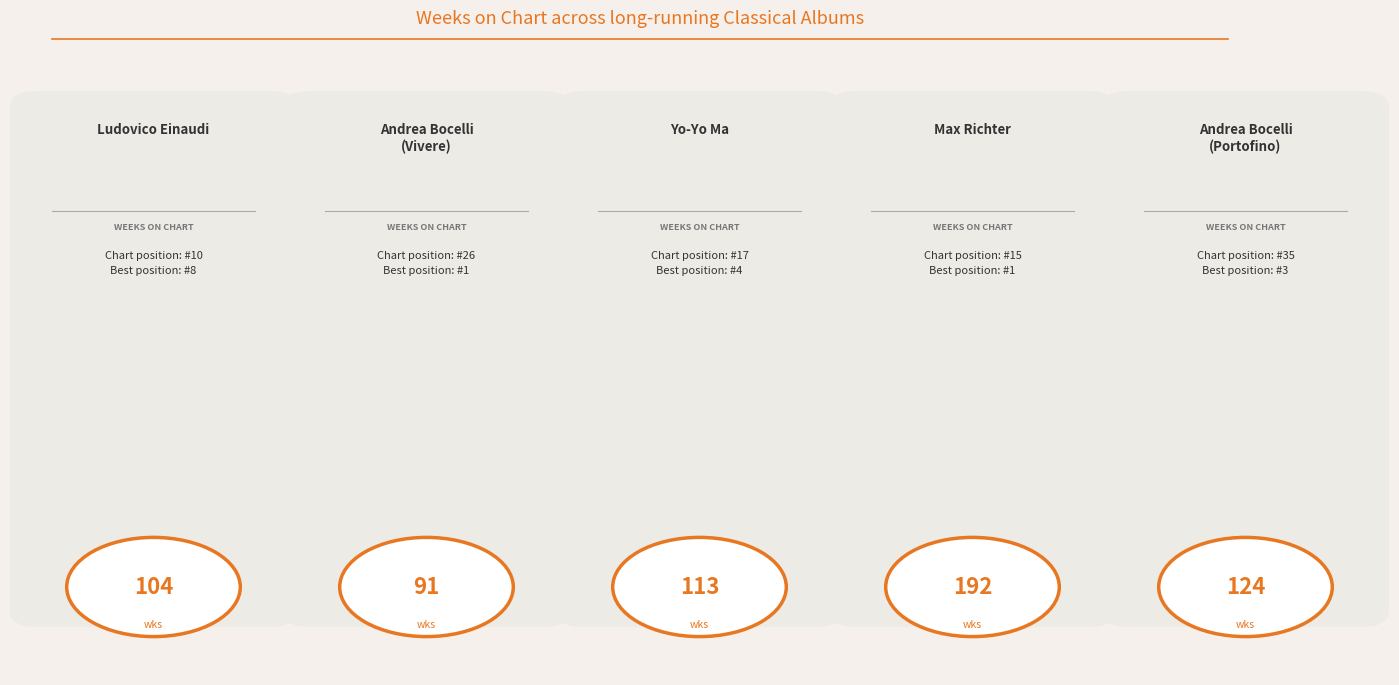

What is the difference between the avg_weeks_on_chart values at Yo-Yo Ma and Andrea Bocelli
(Portofino)?

11